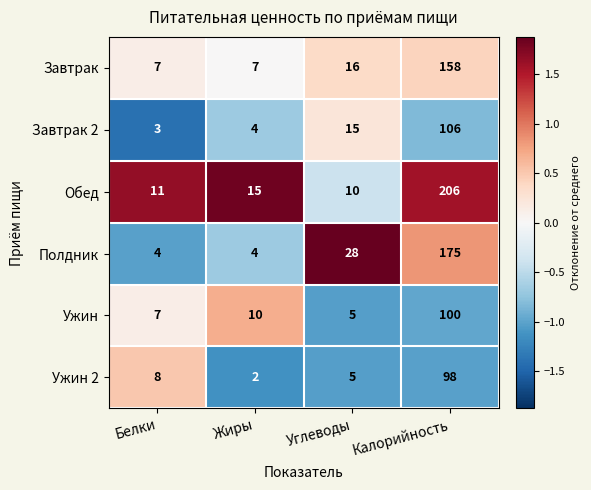

What is the total value across all series at Углеводы?

79